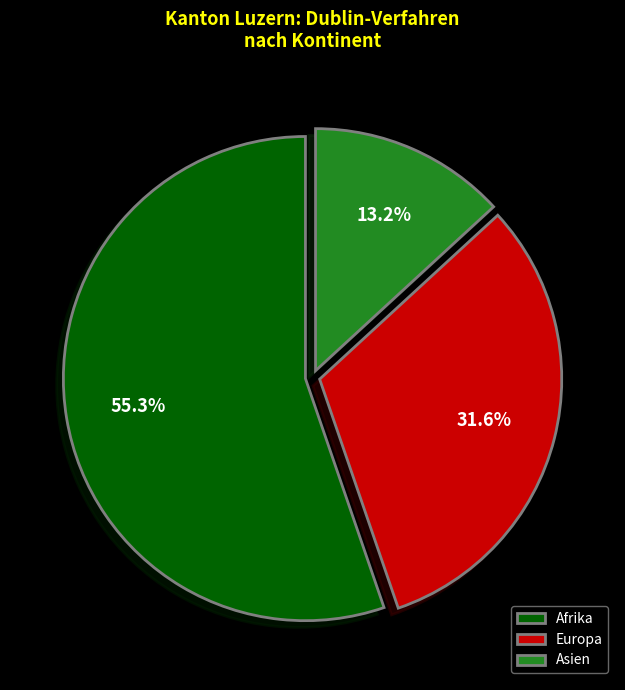

How many slices are in this pie chart?

3